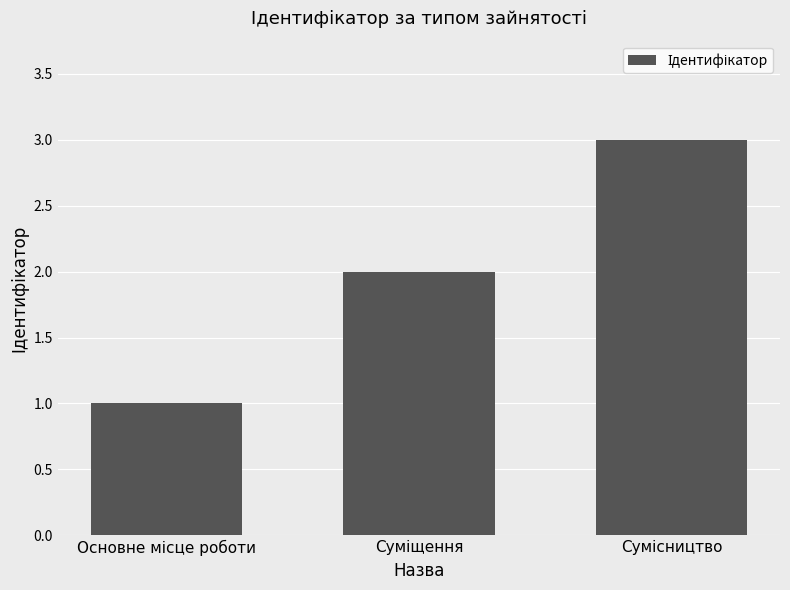

Reading right to left, list all the values displayed in this chart.

3	2	1